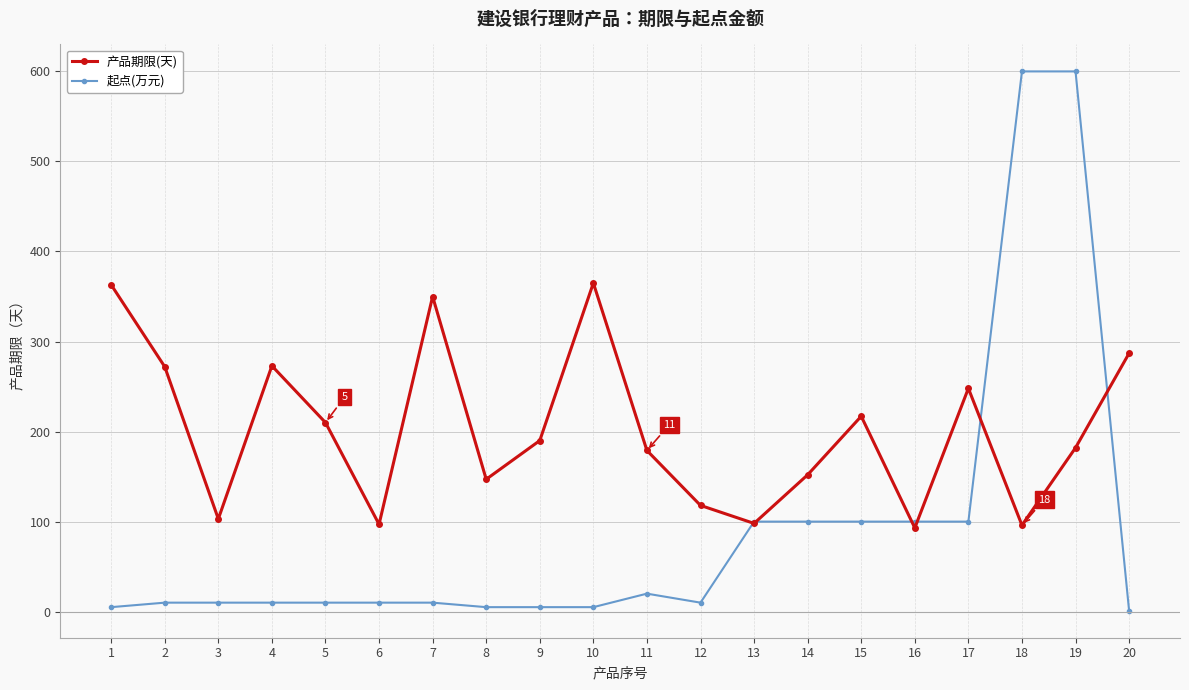

Which series has the largest range (max minus min)?

起点(万元)